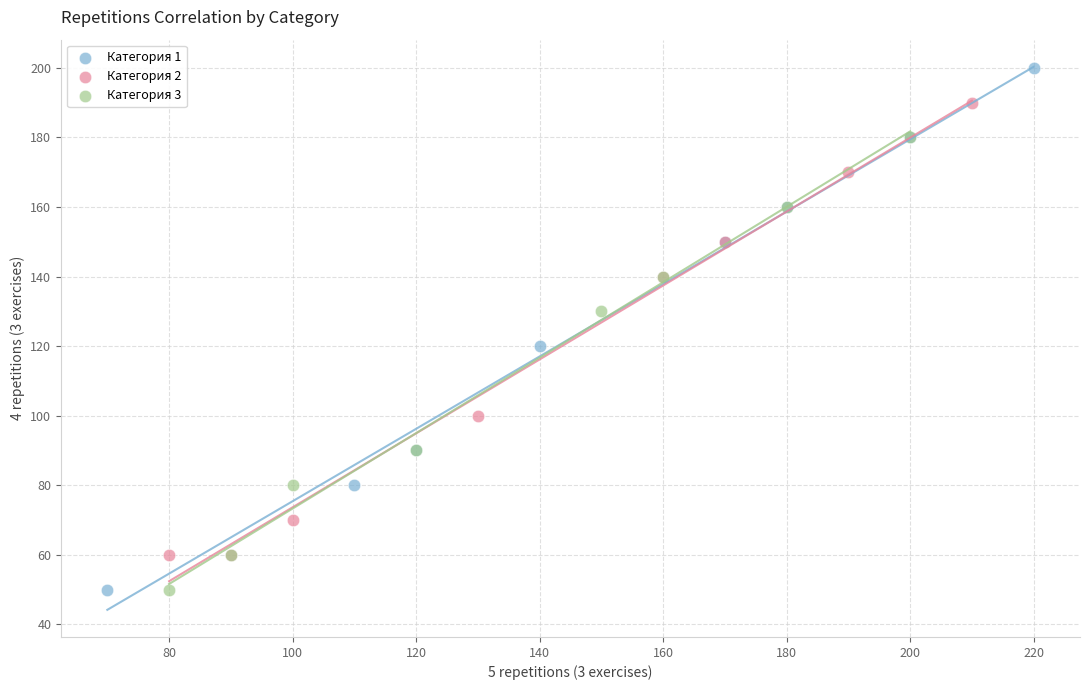

Which series reaches the maximum Y coordinate?

Категория 1